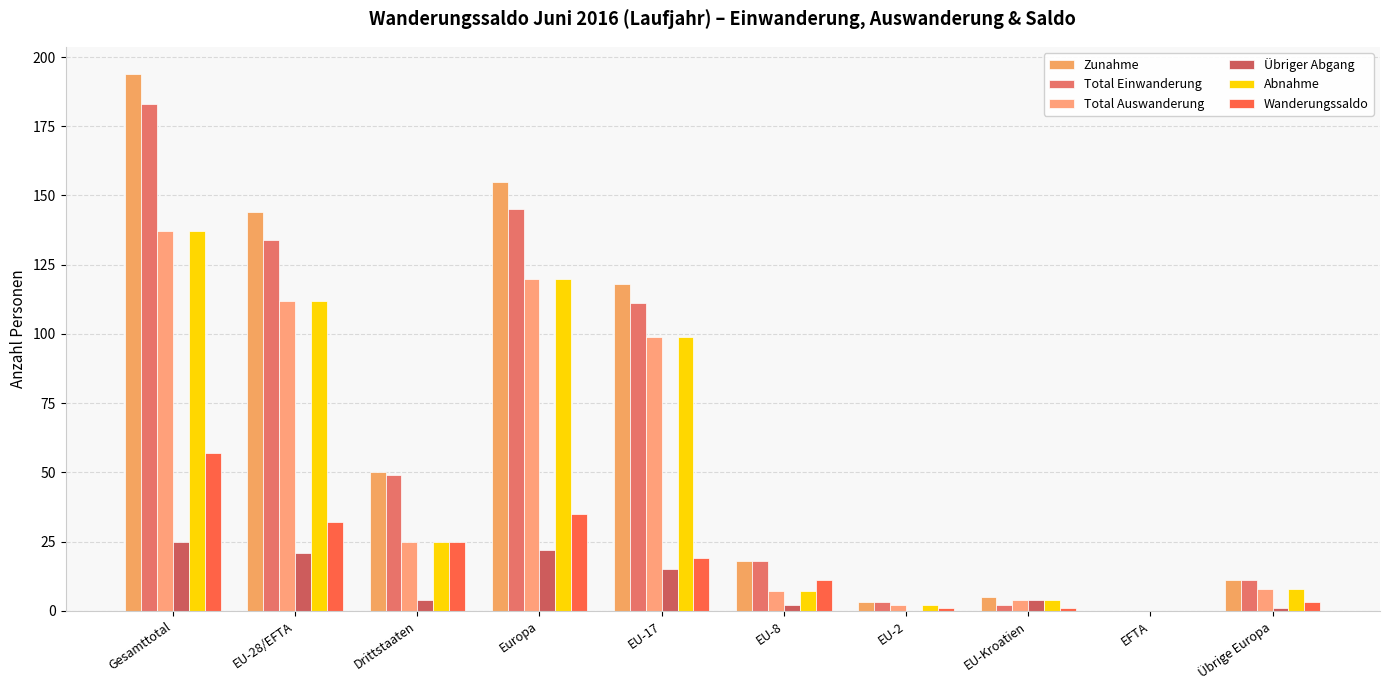

Count the number of categories in the chart.

10